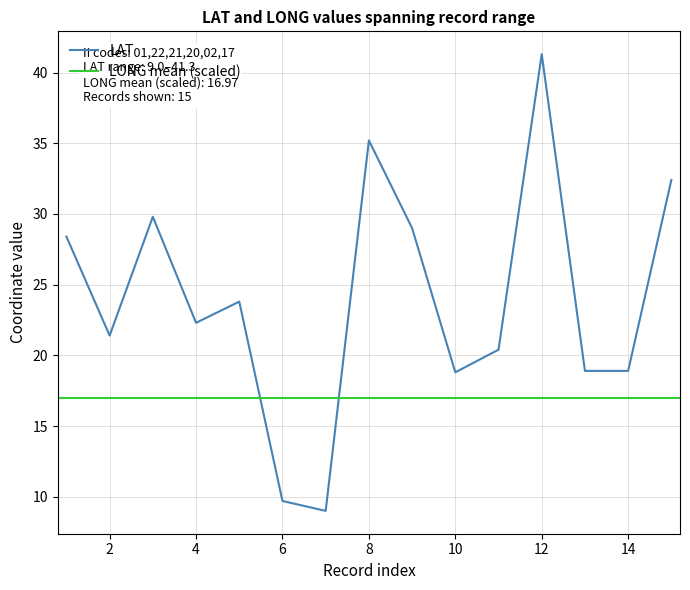

How many interior local valleys (lower than both neighbors) does the data have?

4